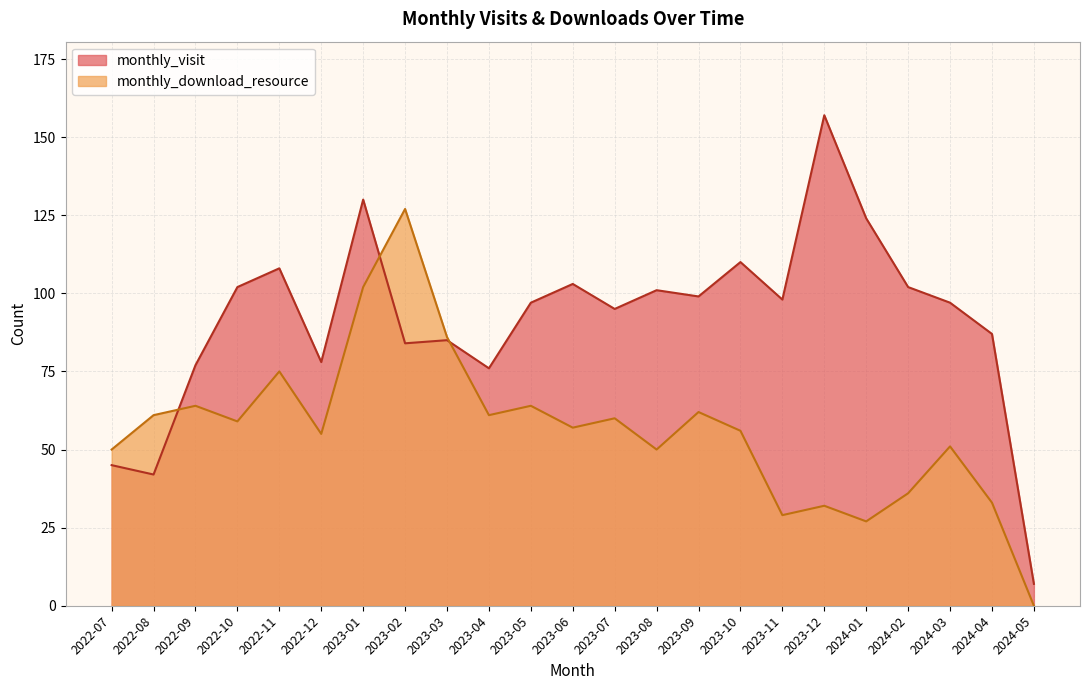

Which series has the largest range (max minus min)?

monthly_visit